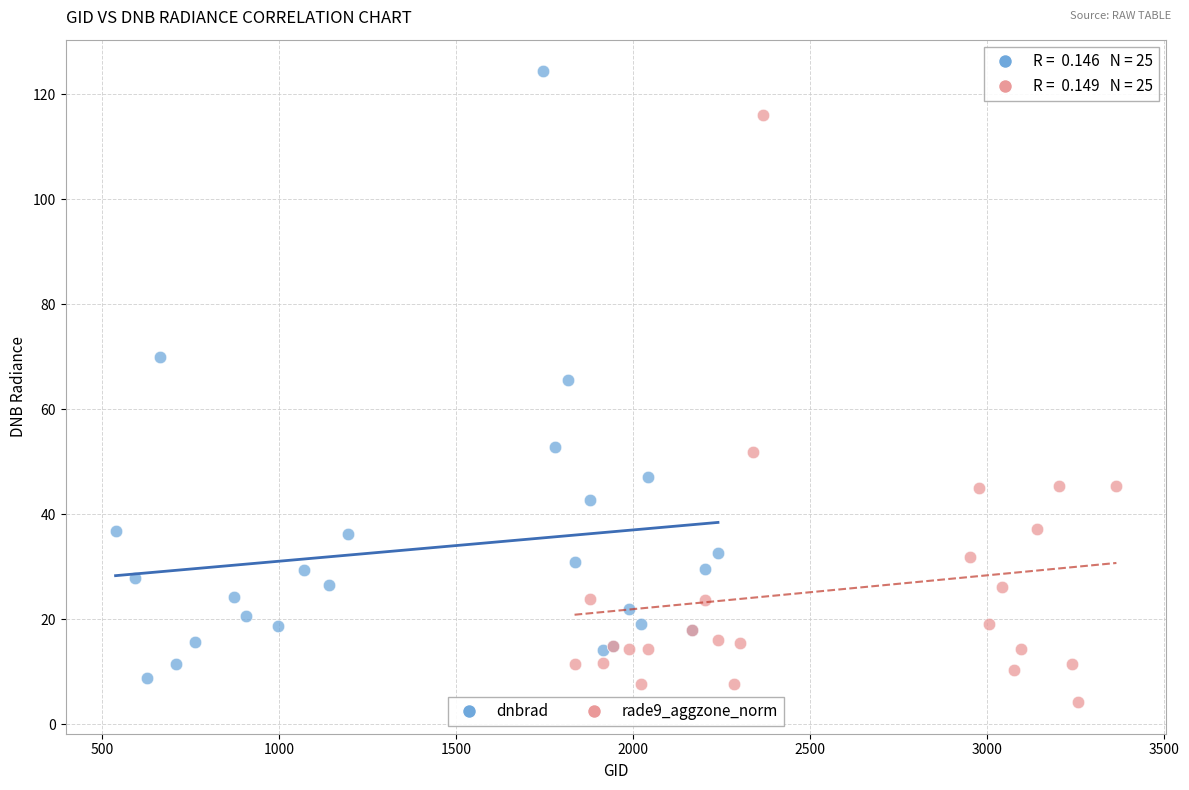

Which series contains the highest Y value?

dnbrad